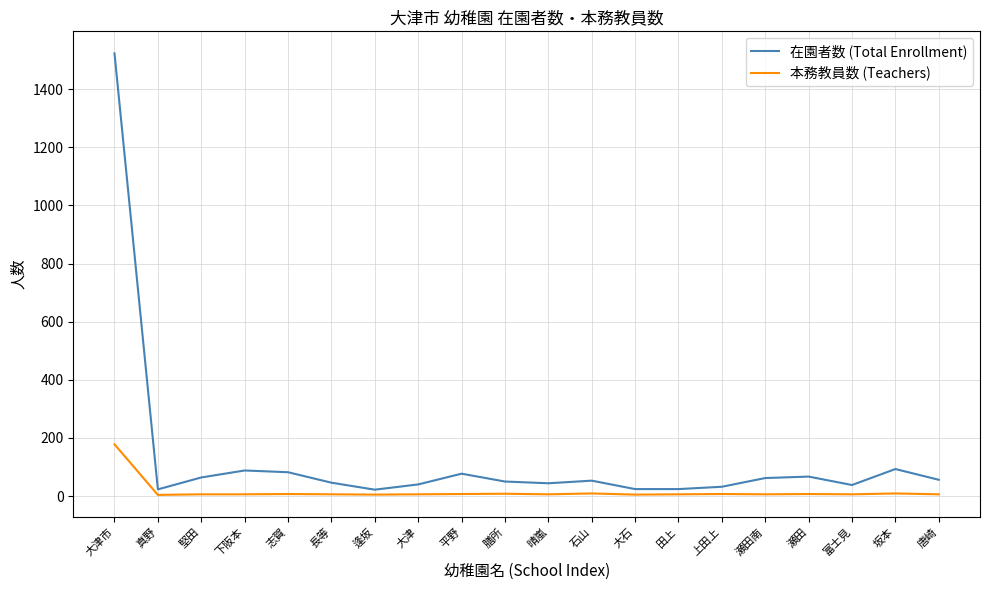

Which series has the widest spread of values?

在園者数 (Total Enrollment)